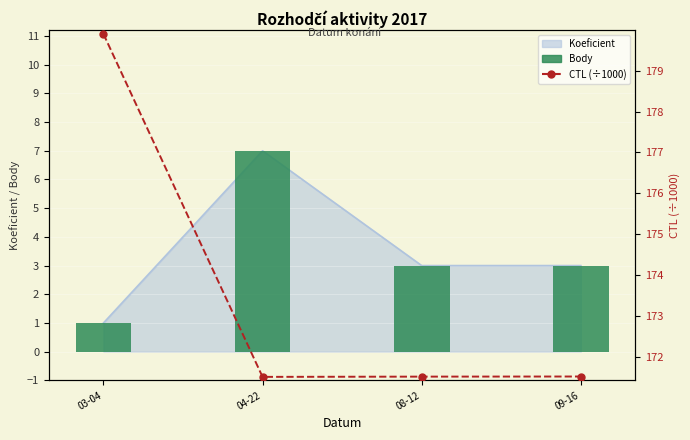

At which label does Body reach its peak?

04-22